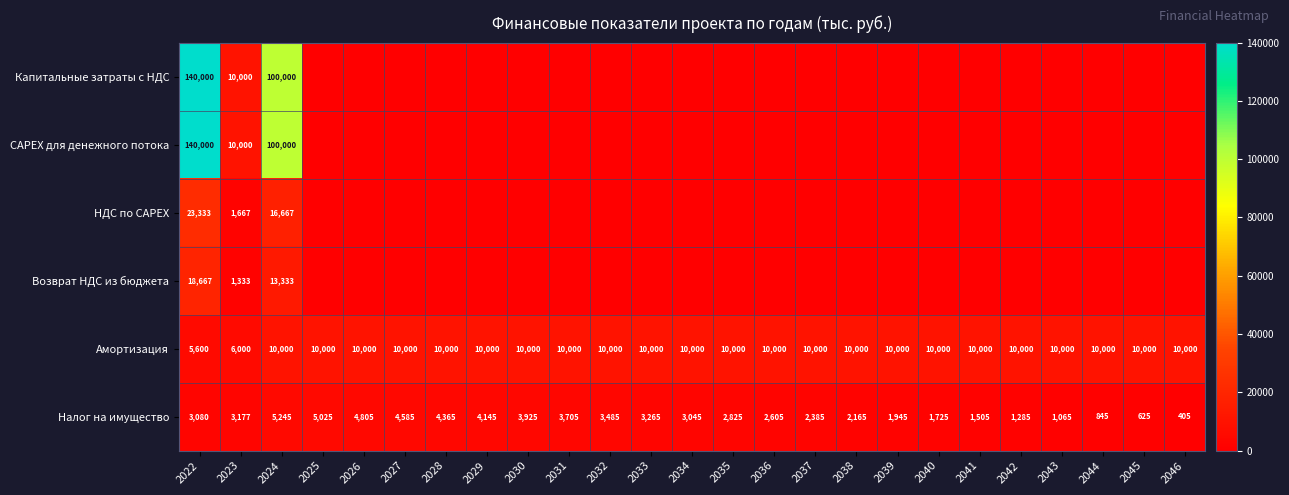

Which category has the lowest value in the Налог на имущество series?

2046